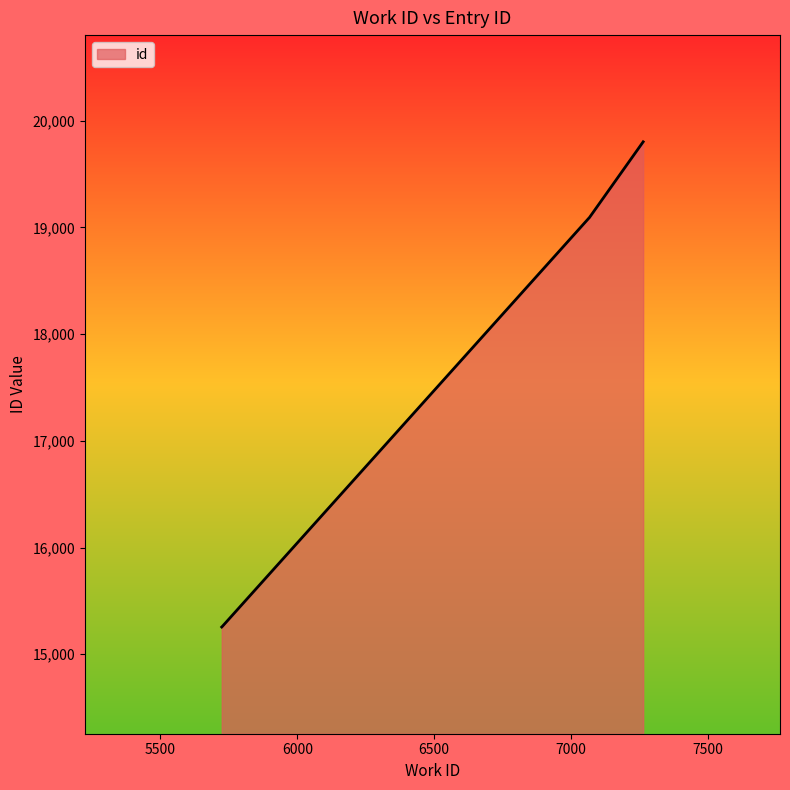

What is the greatest value displayed?

19802